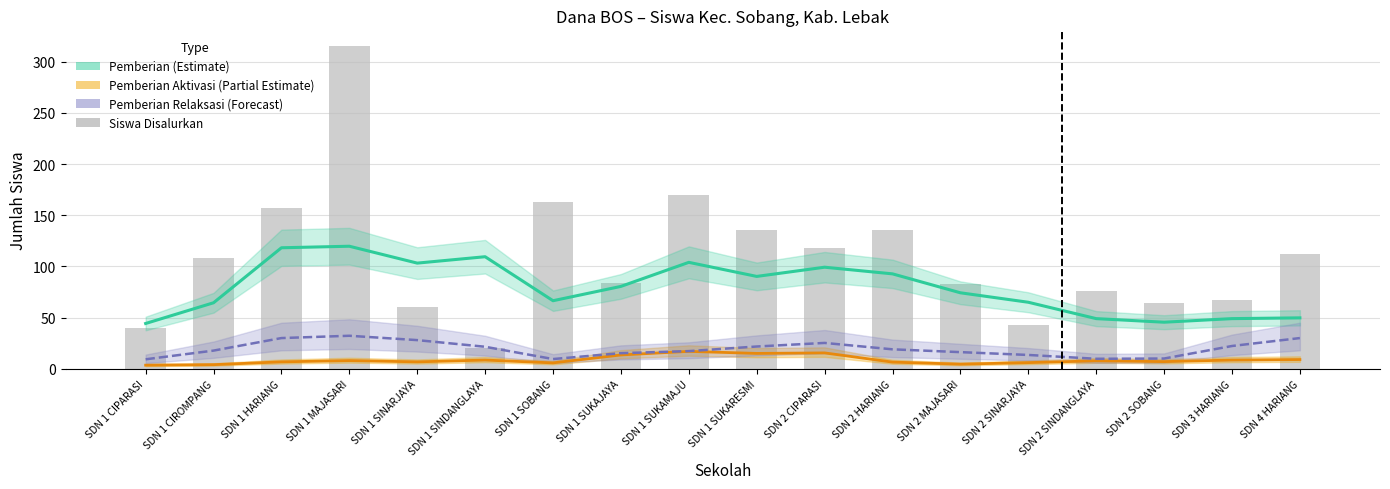

What are all the series names shown in the legend?

Pemberian (Estimate), Pemberian Aktivasi (Partial), Pemberian Relaksasi (Forecast), Siswa Disalurkan